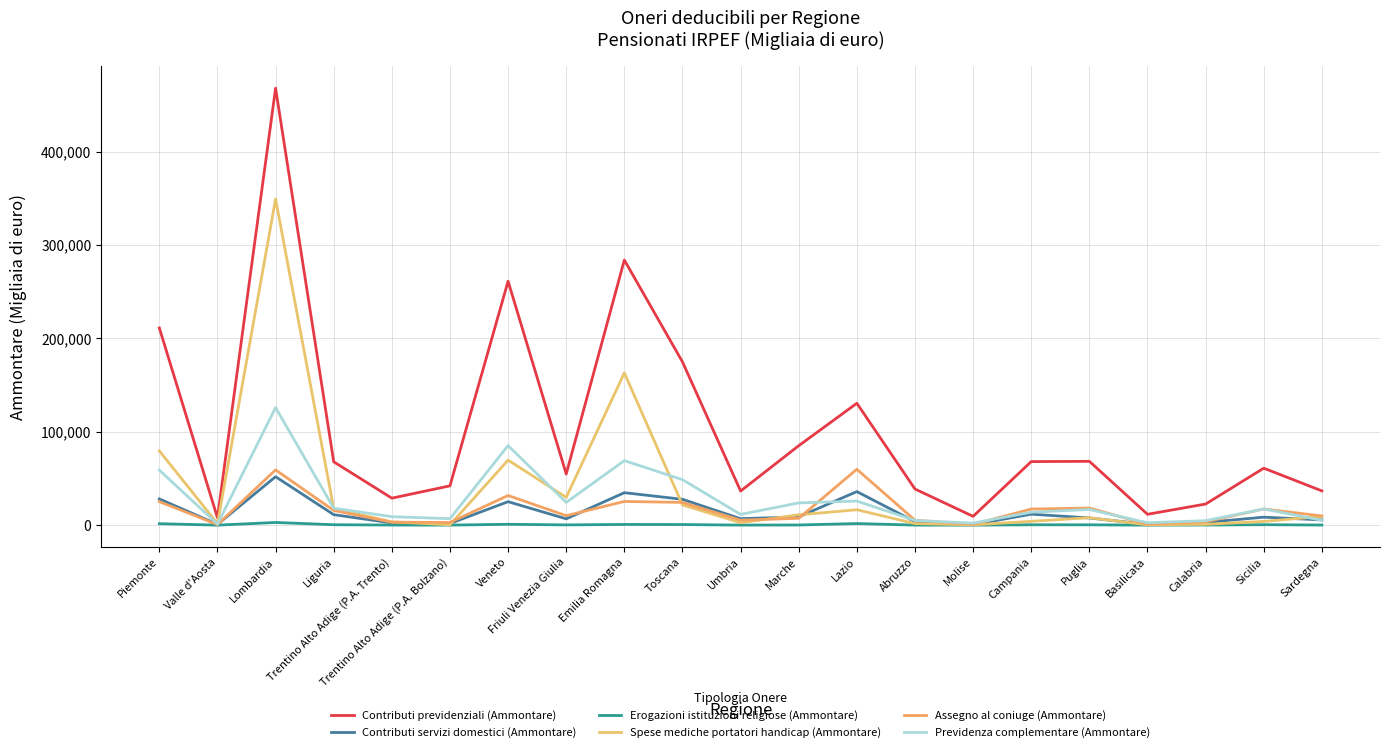

Reading left to right, list all the values displayed in this chart.

Contributi previdenziali (Ammontare): Piemonte=211146	Valle d'Aosta=7902	Lombardia=467755	Liguria=67866	Trentino Alto Adige (P.A. Trento)=28930	Trentino Alto Adige (P.A. Bolzano)=42133	Veneto=261159	Friuli Venezia Giulia=54806	Emilia Romagna=283815	Toscana=174803	Umbria=36553	Marche=85086	Lazio=130501	Abruzzo=38717	Molise=9460	Campania=68061	Puglia=68367	Basilicata=11677	Calabria=22631	Sicilia=61016	Sardegna=36742
Contributi servizi domestici (Ammontare): Piemonte=28119	Valle d'Aosta=882	Lombardia=51895	Liguria=11272	Trentino Alto Adige (P.A. Trento)=2421	Trentino Alto Adige (P.A. Bolzano)=1828	Veneto=25169	Friuli Venezia Giulia=6827	Emilia Romagna=34795	Toscana=27719	Umbria=6949	Marche=8908	Lazio=35967	Abruzzo=3769	Molise=580	Campania=11807	Puglia=7737	Basilicata=934	Calabria=2979	Sicilia=8579	Sardegna=5676
Erogazioni istituzioni religiose (Ammontare): Piemonte=1605	Valle d'Aosta=55	Lombardia=2914	Liguria=506	Trentino Alto Adige (P.A. Trento)=154	Trentino Alto Adige (P.A. Bolzano)=98	Veneto=967	Friuli Venezia Giulia=324	Emilia Romagna=799	Toscana=688	Umbria=97	Marche=216	Lazio=1750	Abruzzo=108	Molise=29	Campania=444	Puglia=411	Basilicata=44	Calabria=181	Sicilia=525	Sardegna=173
Spese mediche portatori handicap (Ammontare): Piemonte=79526	Valle d'Aosta=1713	Lombardia=349094	Liguria=17761	Trentino Alto Adige (P.A. Trento)=3606	Trentino Alto Adige (P.A. Bolzano)=397	Veneto=69634	Friuli Venezia Giulia=29791	Emilia Romagna=163000	Toscana=21690	Umbria=2642	Marche=11111	Lazio=16517	Abruzzo=1719	Molise=387	Campania=4124	Puglia=8030	Basilicata=397	Calabria=951	Sicilia=4029	Sardegna=9411
Assegno al coniuge (Ammontare): Piemonte=25223	Valle d'Aosta=676	Lombardia=59170	Liguria=15788	Trentino Alto Adige (P.A. Trento)=3197	Trentino Alto Adige (P.A. Bolzano)=2940	Veneto=31783	Friuli Venezia Giulia=10191	Emilia Romagna=25426	Toscana=24394	Umbria=5377	Marche=7371	Lazio=59879	Abruzzo=5321	Molise=818	Campania=17284	Puglia=18357	Basilicata=978	Calabria=3650	Sicilia=17337	Sardegna=9900
Previdenza complementare (Ammontare): Piemonte=58990	Valle d'Aosta=1095	Lombardia=125900	Liguria=18207	Trentino Alto Adige (P.A. Trento)=9134	Trentino Alto Adige (P.A. Bolzano)=6978	Veneto=85202	Friuli Venezia Giulia=24388	Emilia Romagna=69083	Toscana=48736	Umbria=11531	Marche=23844	Lazio=25839	Abruzzo=5108	Molise=2184	Campania=13924	Puglia=16800	Basilicata=2606	Calabria=4824	Sicilia=17353	Sardegna=5218